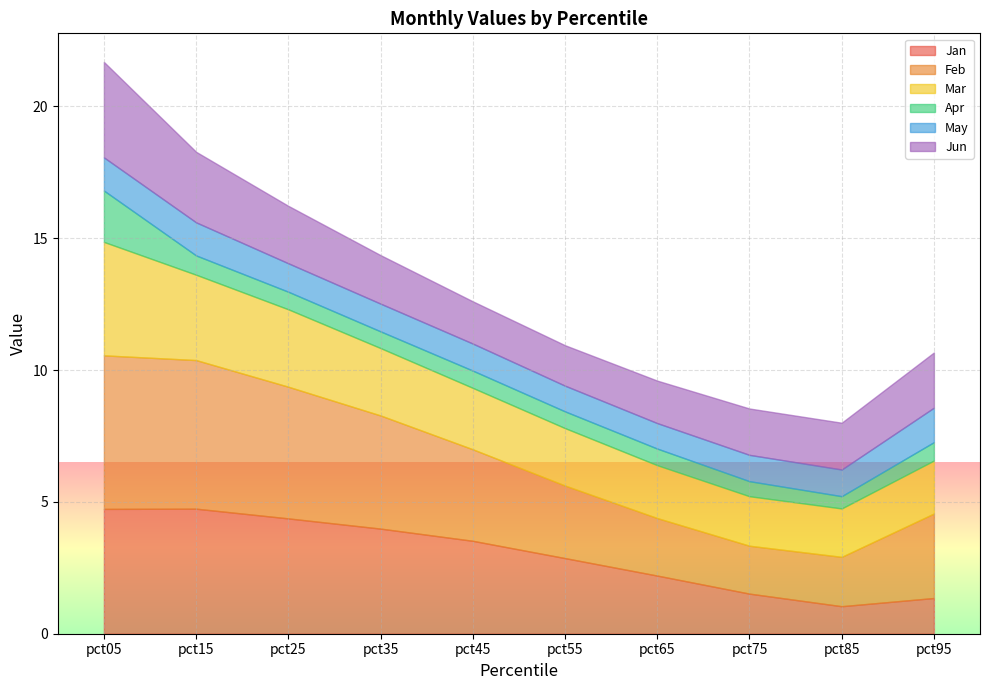

True or false: Jun has a value of 1.6 at pct65.

True